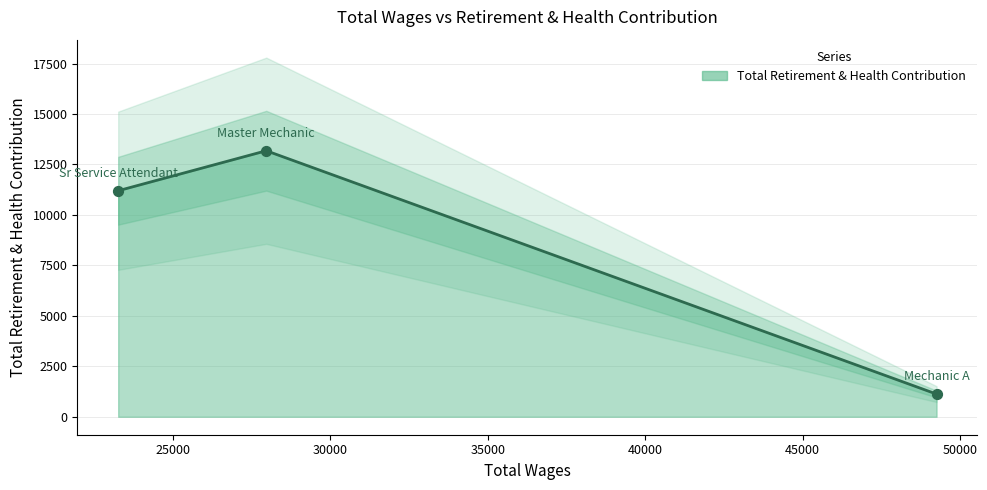

Which has a higher value, Sr Service Attendant or Mechanic A?

Sr Service Attendant